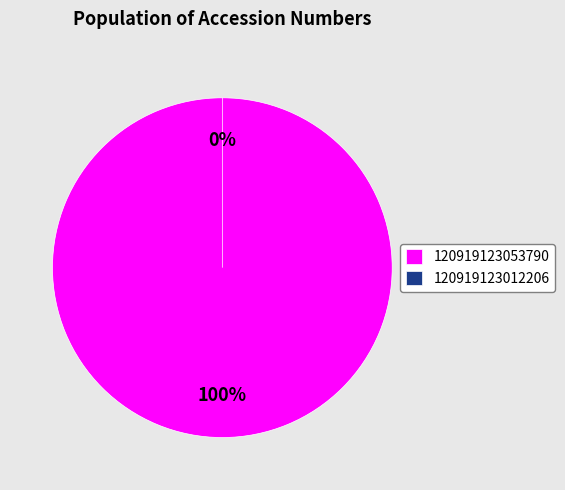

What is the total percentage of 120919123053790 and 120919123012206?

100.0%